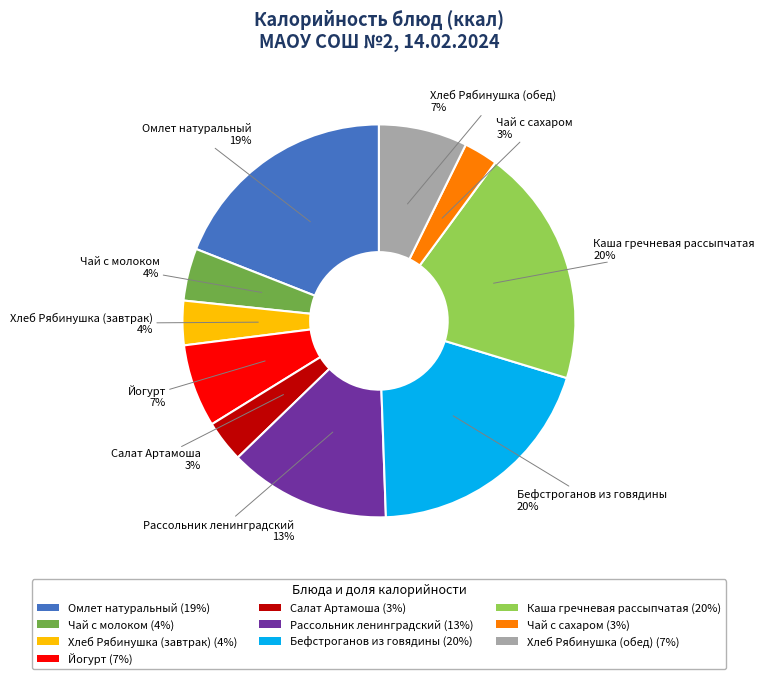

What percentage is the Бефстроганов из говядины (20%) slice, to the nearest percent?

20%